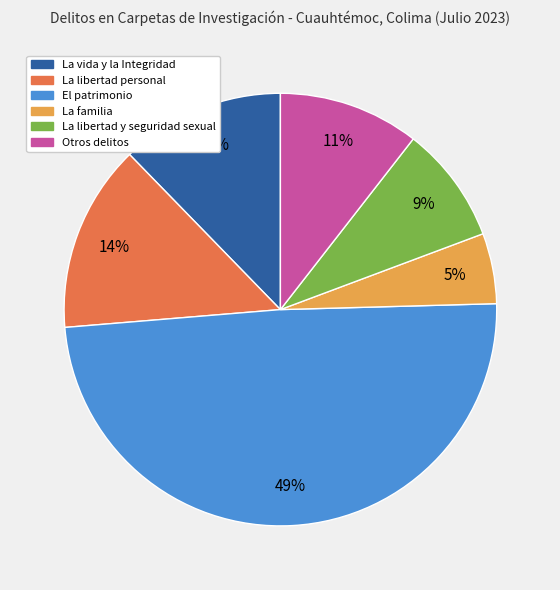

Rank the categories by value from highest to lowest.

El patrimonio, La libertad personal, La vida y la Integridad, Otros delitos, La libertad y seguridad sexual, La familia